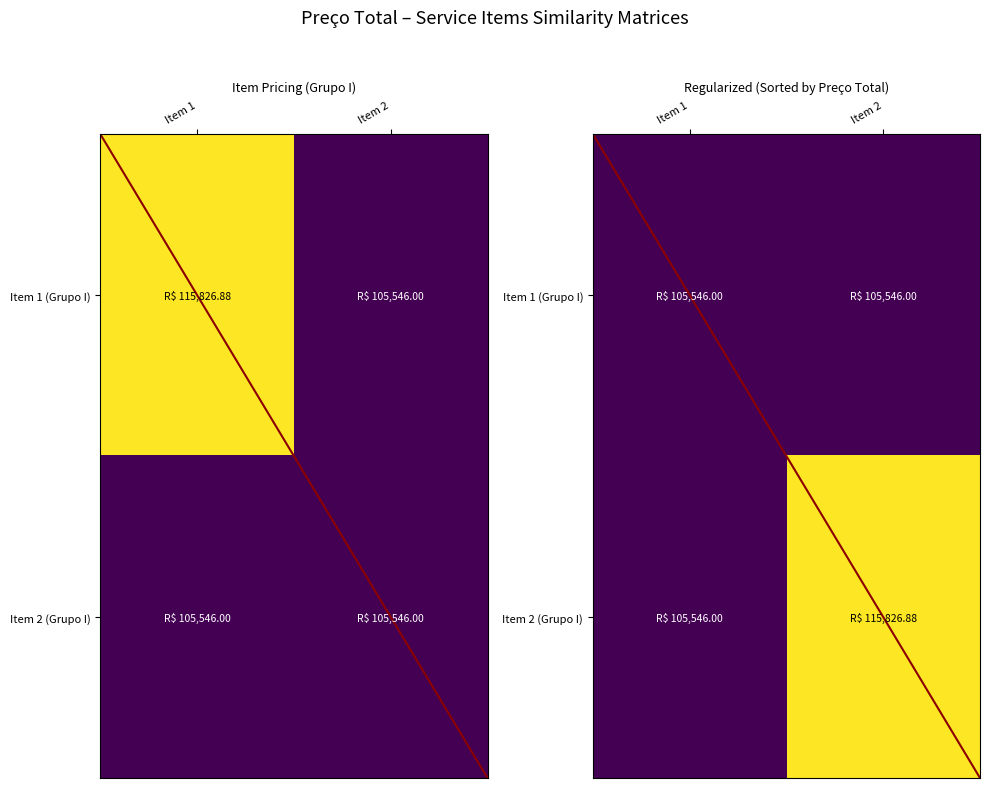

At which category is the sum across all series the highest?

Item 2